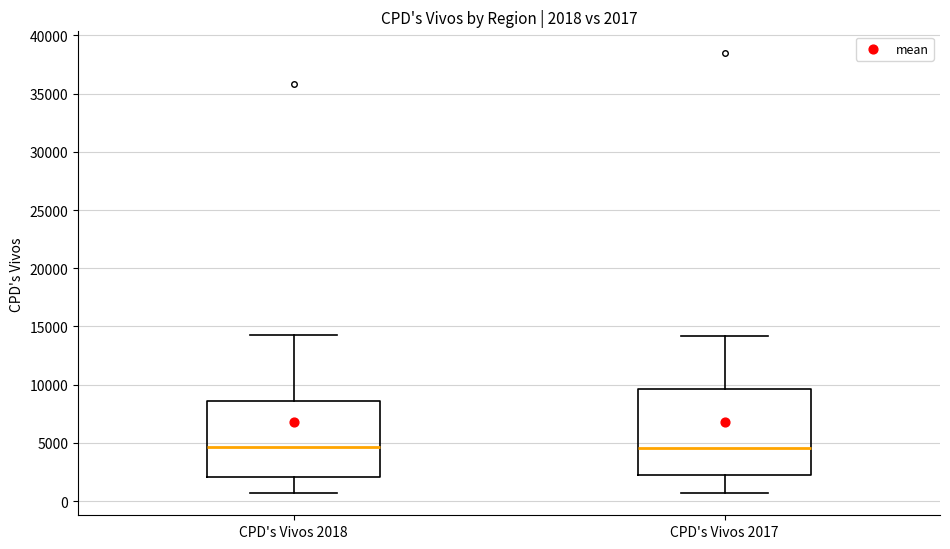

Comparing the boxes themselves (not the whiskers), which one is the tallest?

CPD's Vivos 2017